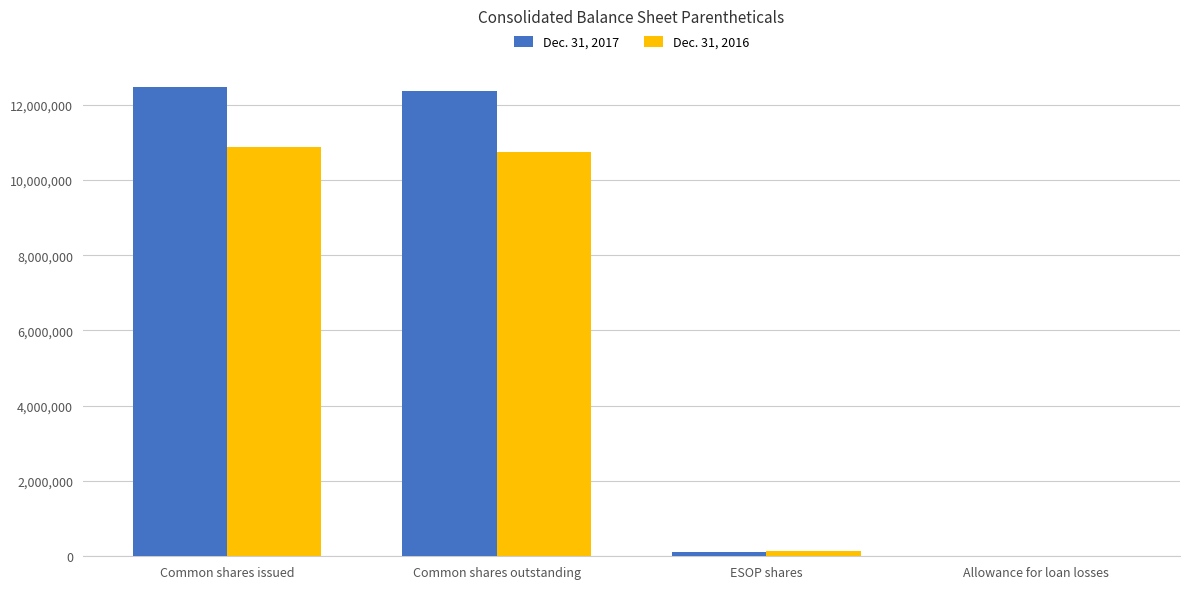

What is the total value across all series at Common shares issued?

23348805